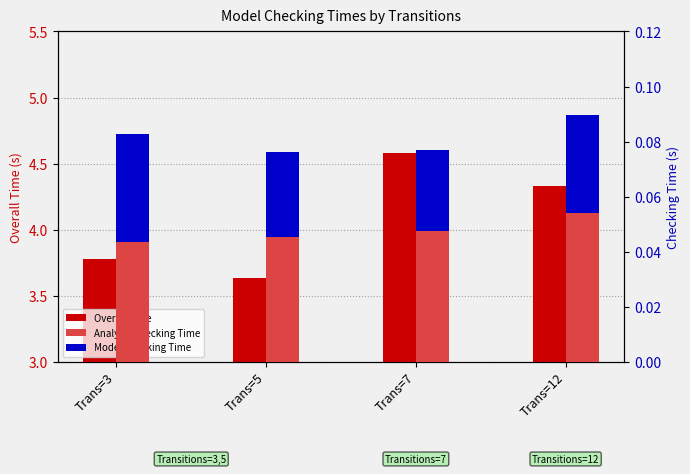

What is the sum of the Model Checking Time values at Trans=7 and Trans=5?

0.1